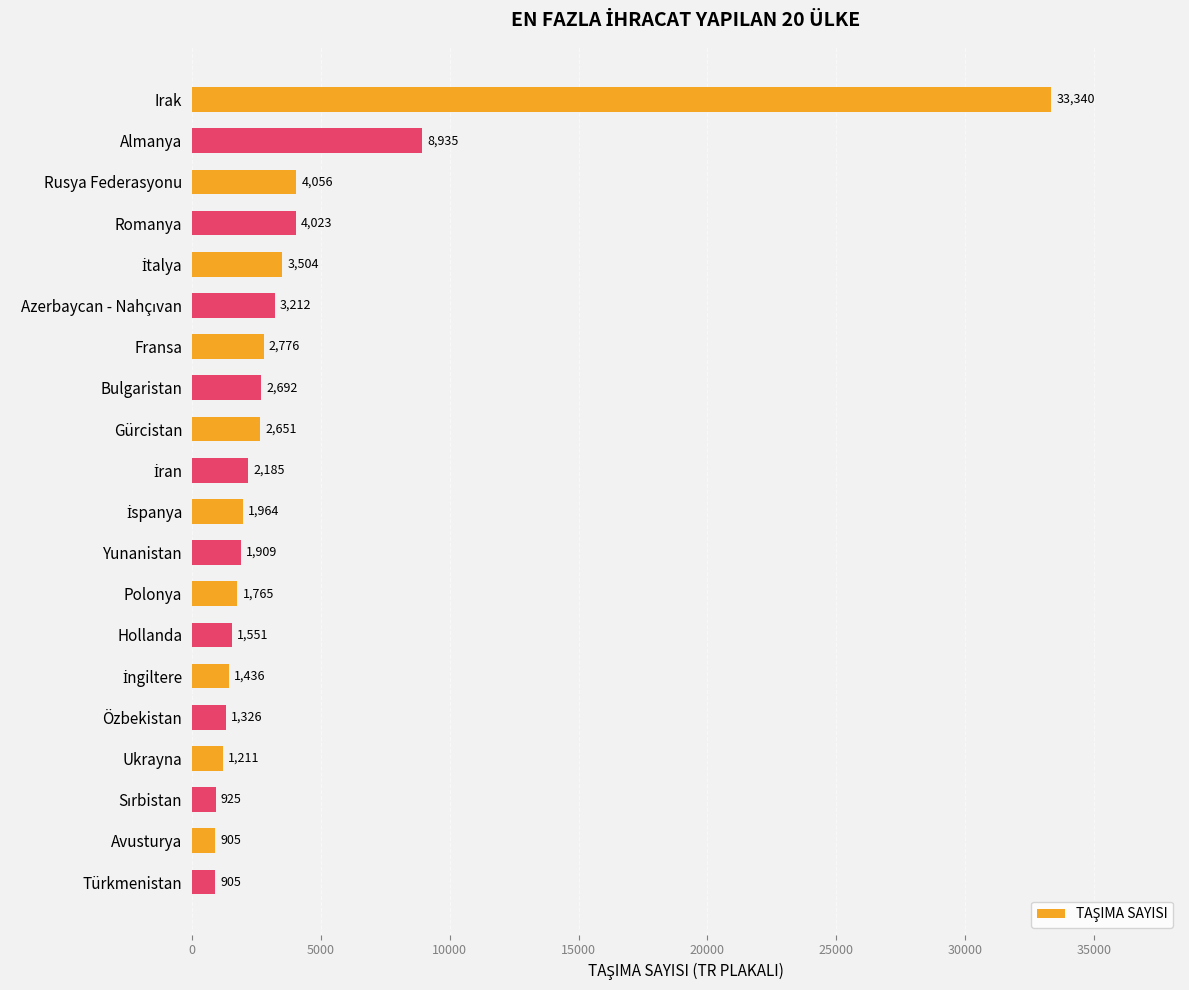

How many distinct data groups are displayed?

1